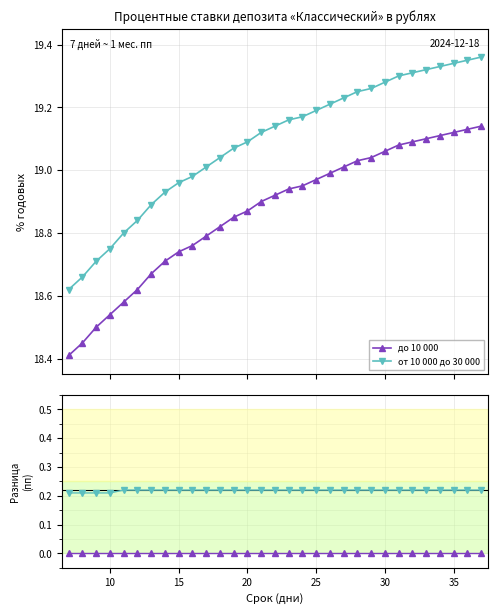

True or false: от 10 000 до 30 000 and до 10 000 intersect in this chart.

False